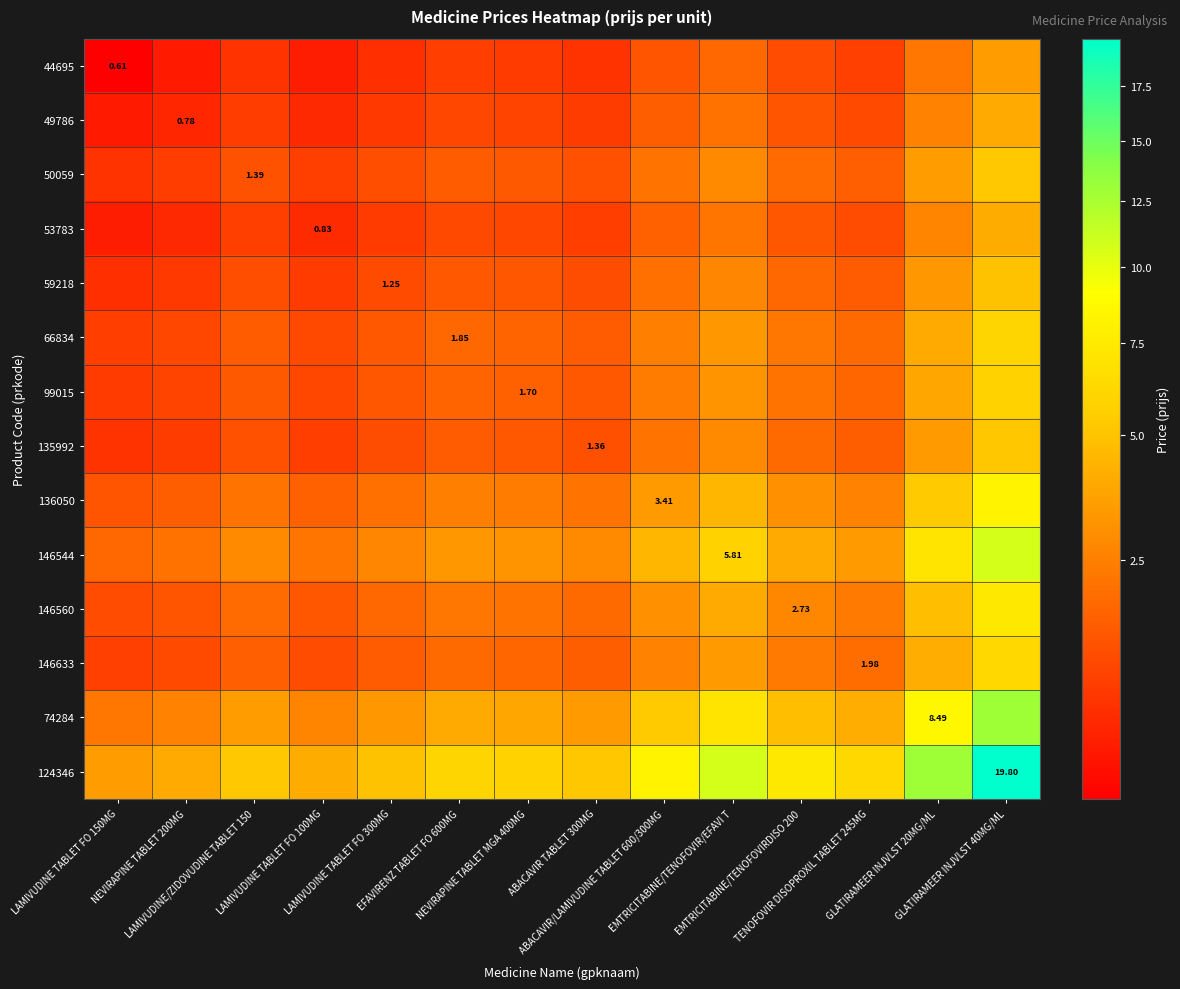

At which category is the sum across all series the highest?

GLATIRAMEER INJVLST 40MG/ML